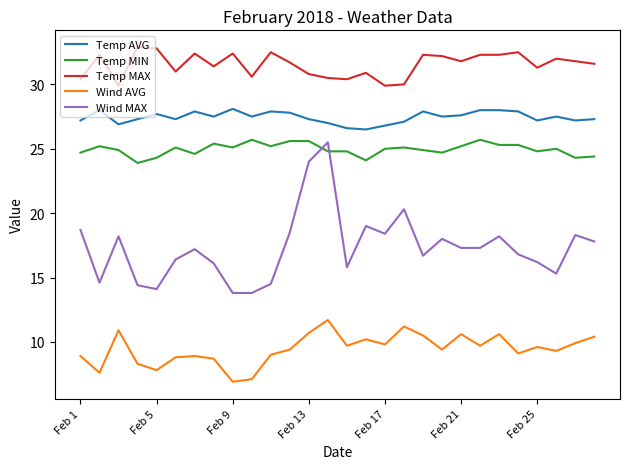

Which series has the largest total across all categories?

Temp MAX